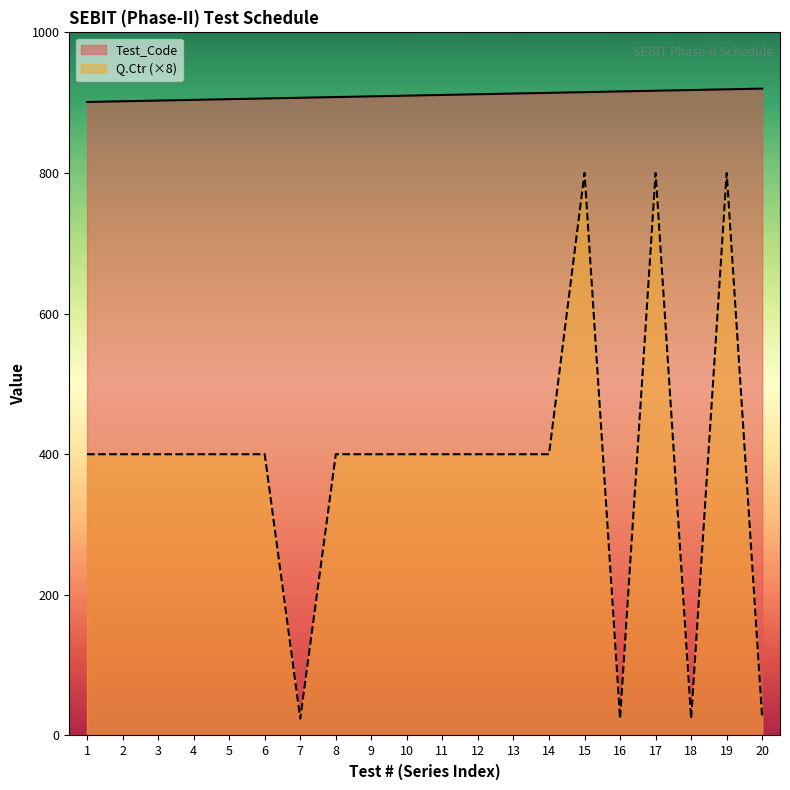

Count the number of data series in this chart.

2